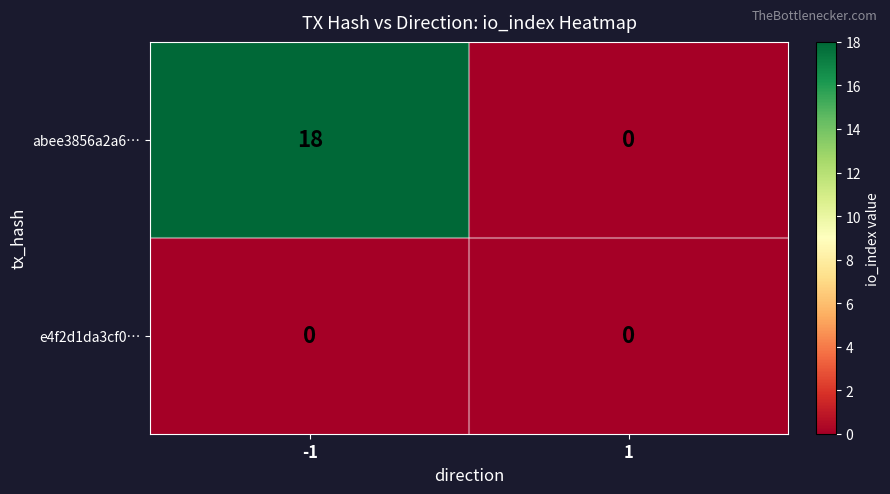

What is the highest value of the abee3856a2a6… series?

18